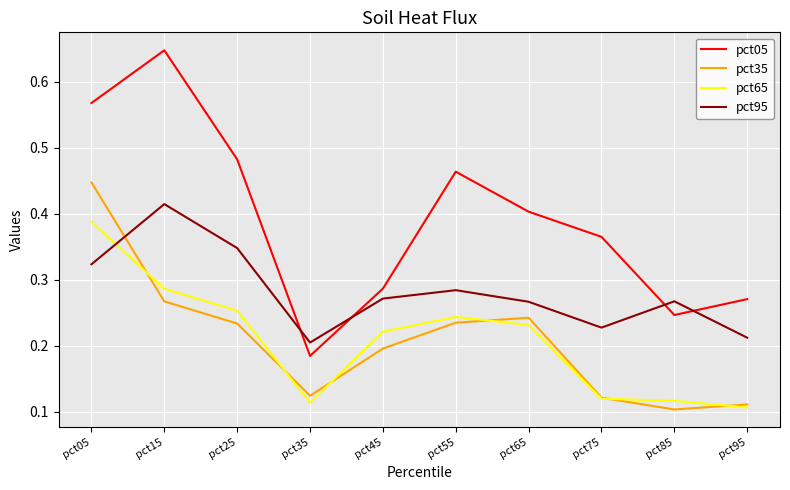

At how many categories does at least one series exceed 0?

10